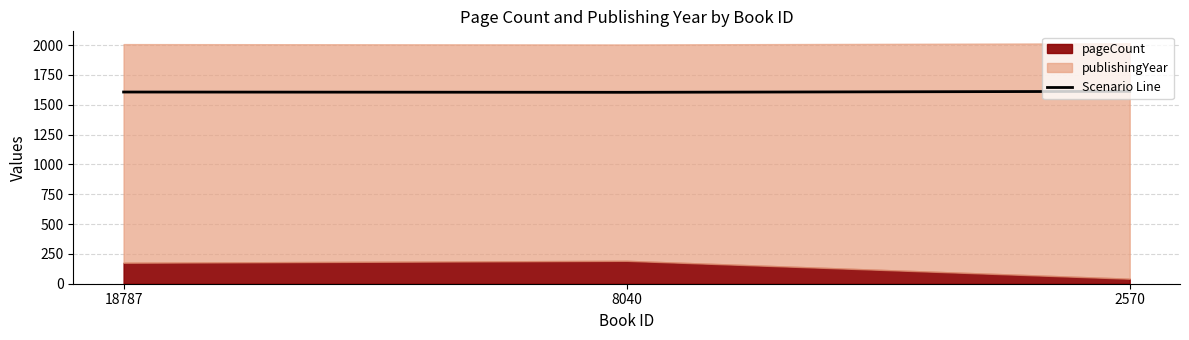

The chart shows a value of 2796.5 at 2570. True or false?

False